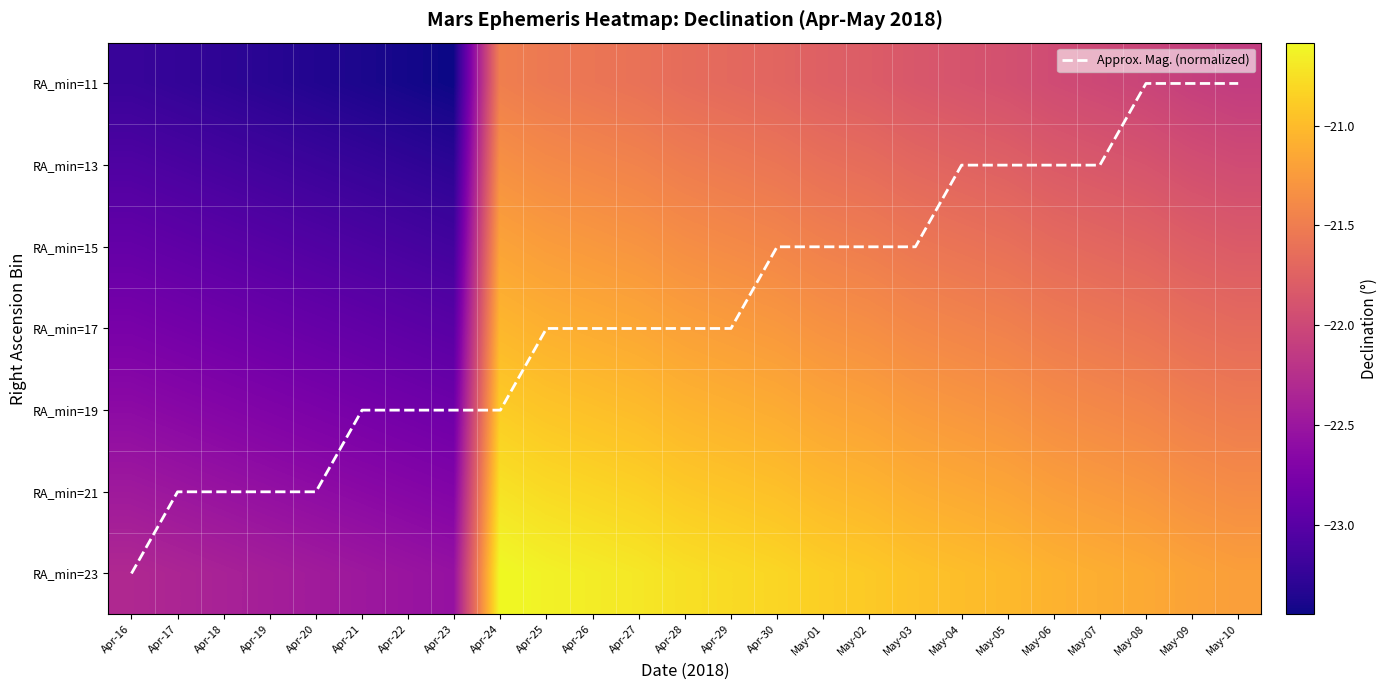

At which label is RA_min=19 closest to -21?

Apr-27